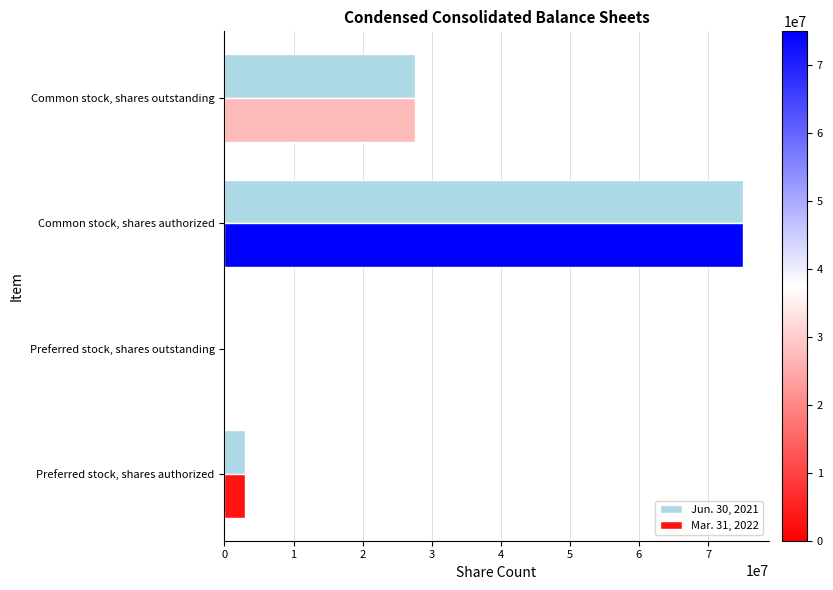

Which series changed the most between Preferred stock, shares authorized and Common stock, shares outstanding?

Jun. 30, 2021